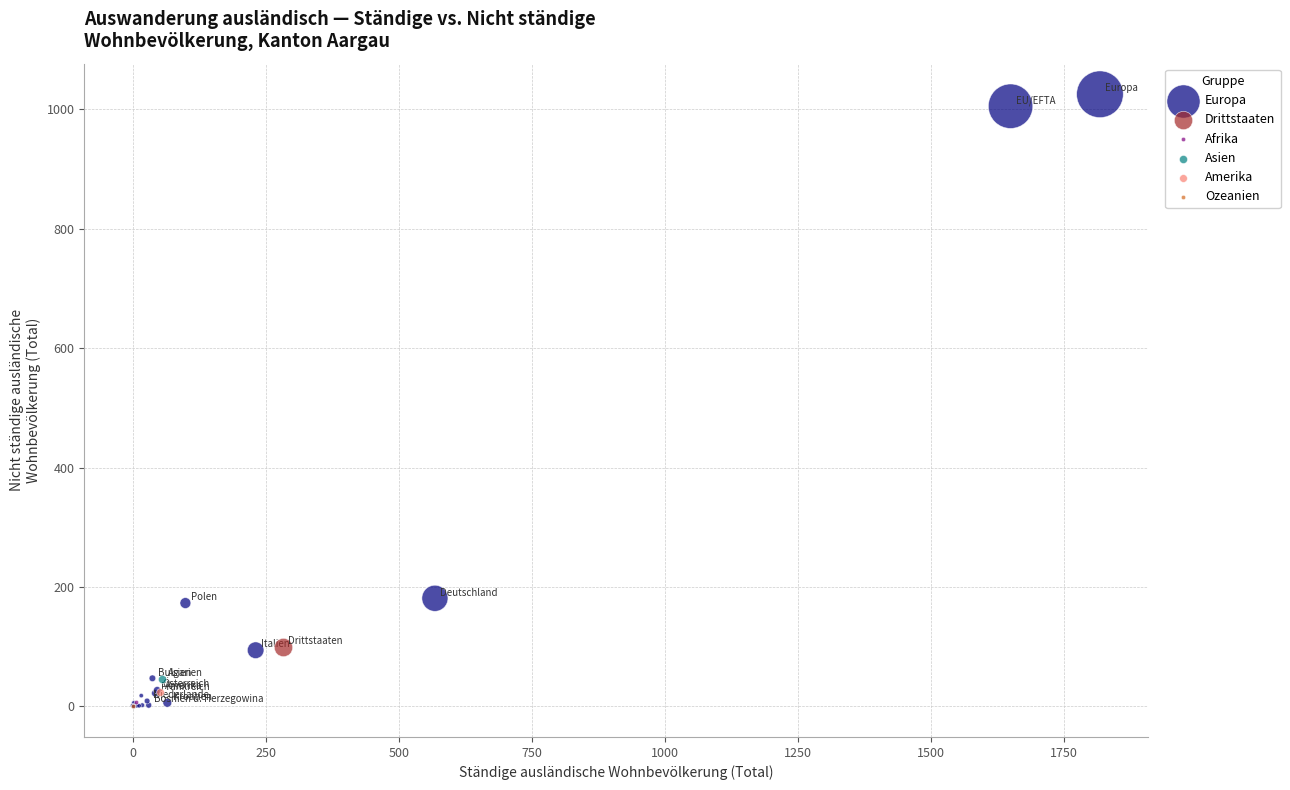

What are all the series names shown in the legend?

Europa, Drittstaaten, Afrika, Asien, Amerika, Ozeanien